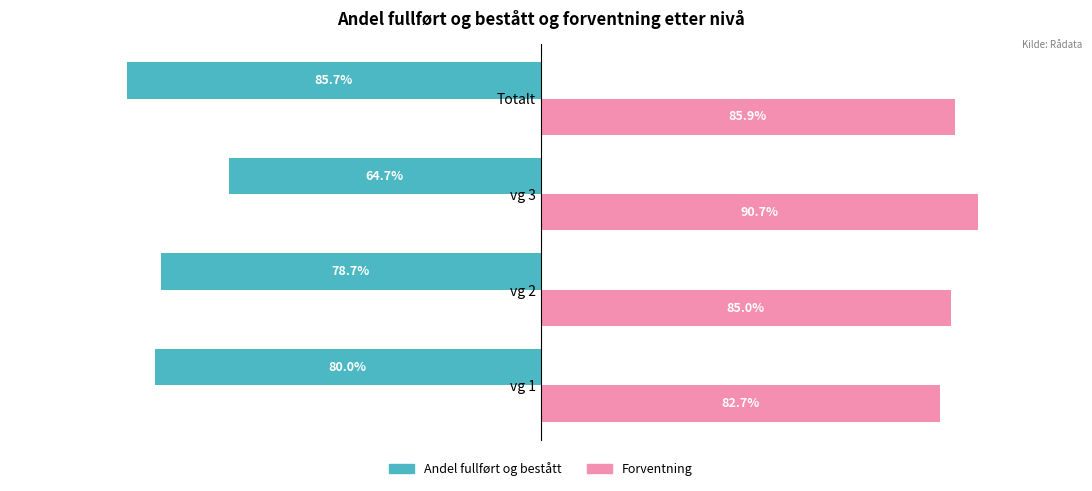

At how many categories does at least one series exceed 0?

4